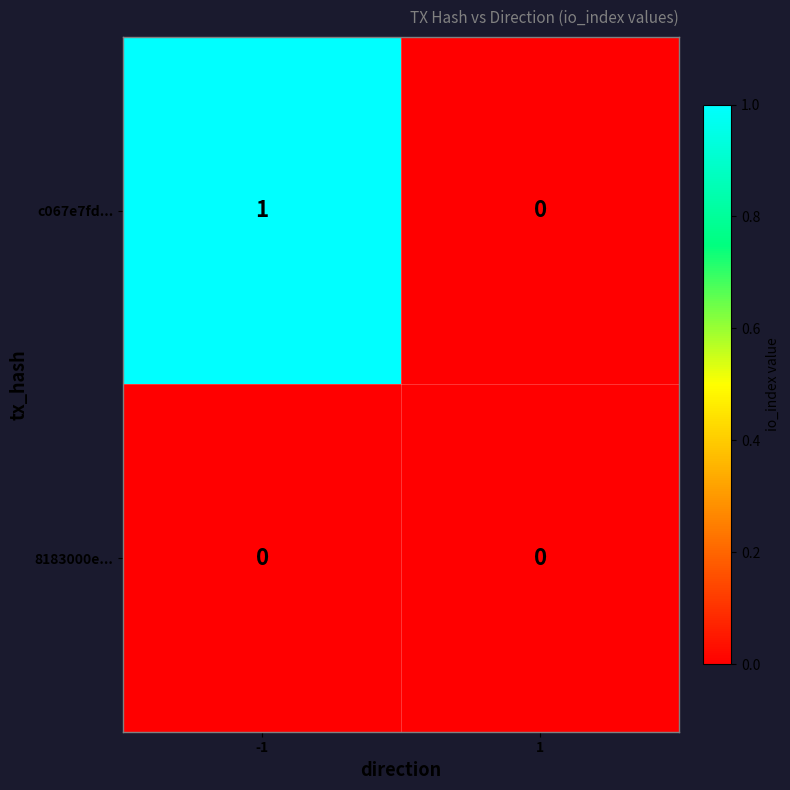

Reading left to right, extract all data points from this chart.

c067e7fd...: 1	0
8183000e...: 0	0